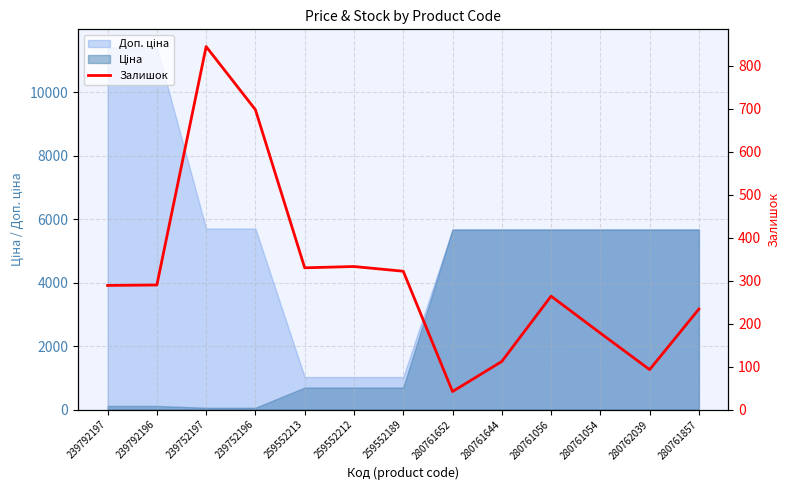

What is the value of the 8th point from the left?

42